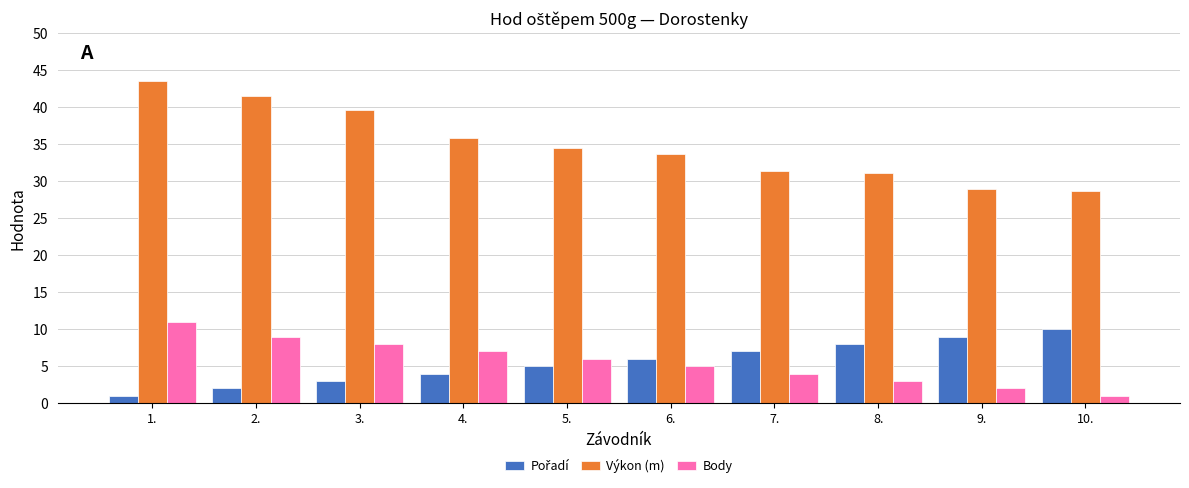

The Výkon (m) series shows 31.0 at 8.. True or false?

True